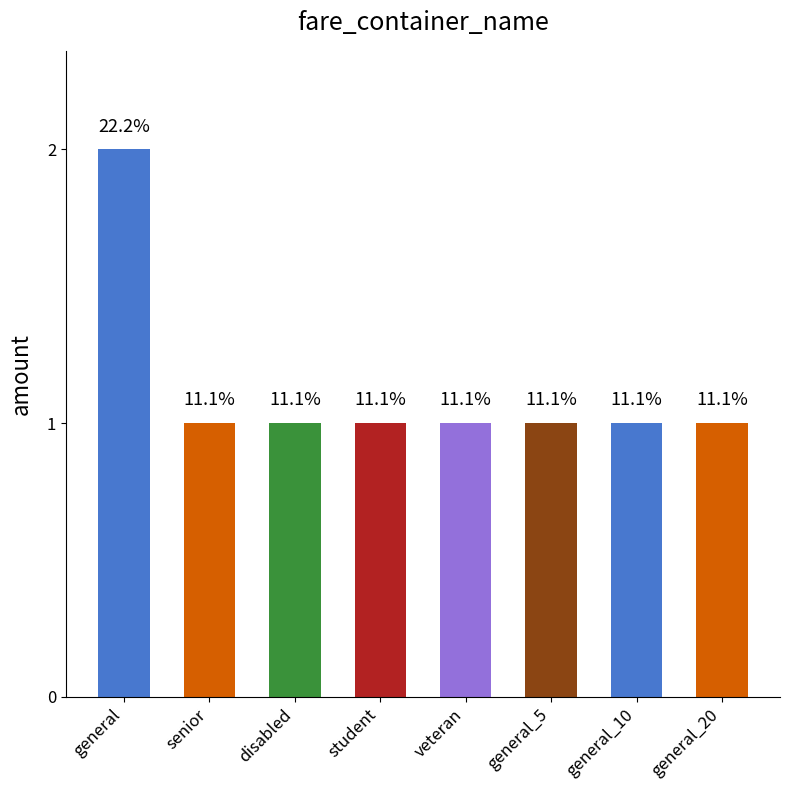

How many bars are there in total?

8